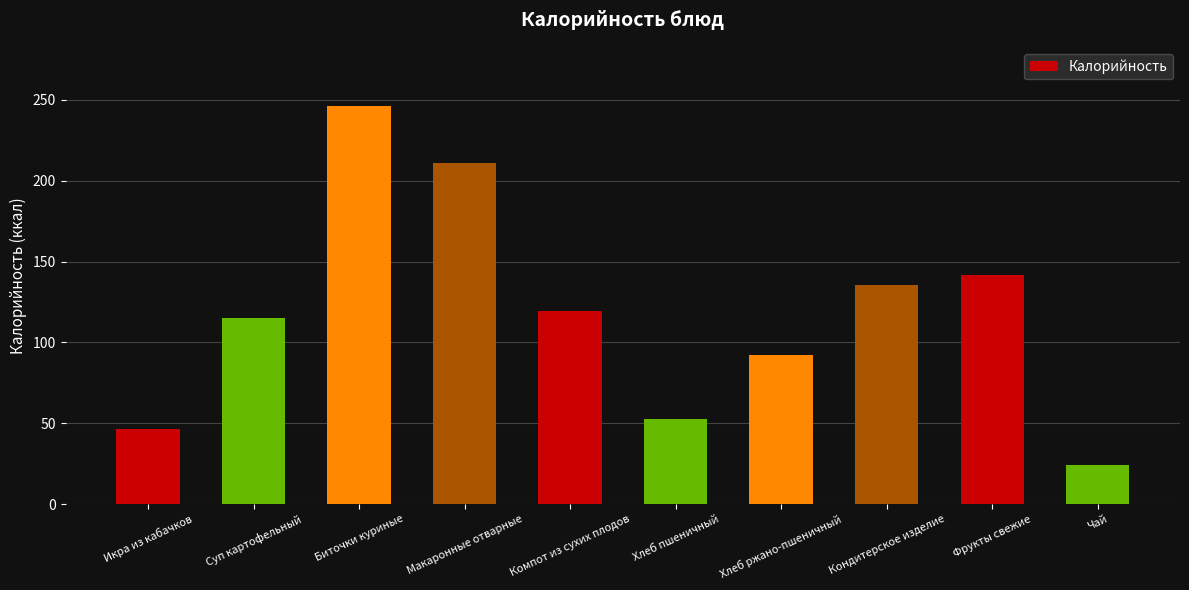

Reading right to left, what are all the values shown in this chart?

24.0	141.8	135.3	92.0	52.3	119.4	211.0	245.9	115.2	46.7